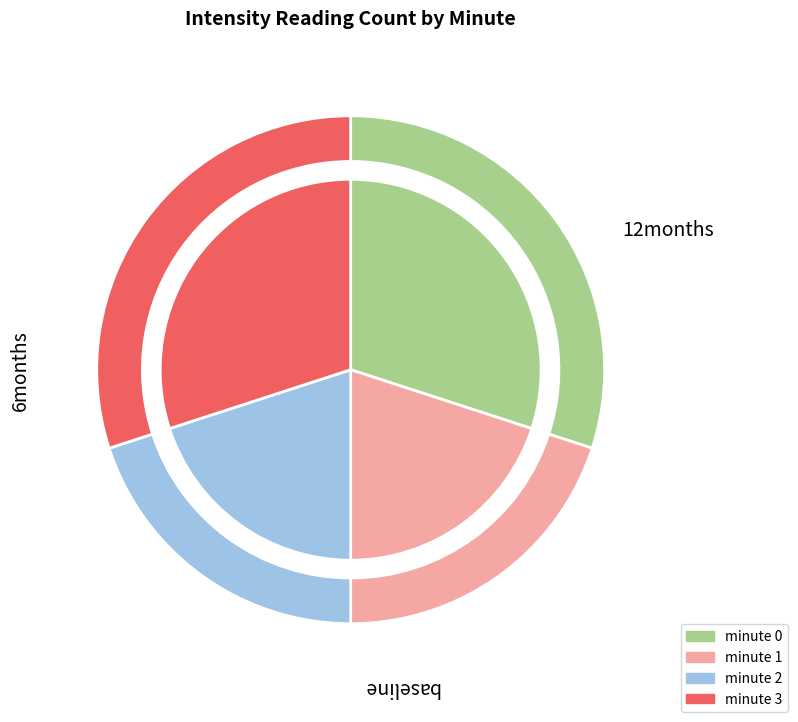

Count the number of slices in the pie.

4